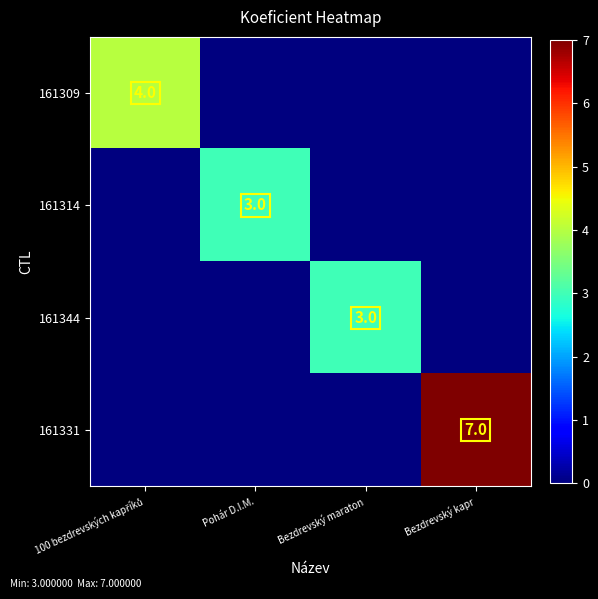

The value of 161331 at Bezdrevský kapr is 11. True or false?

False